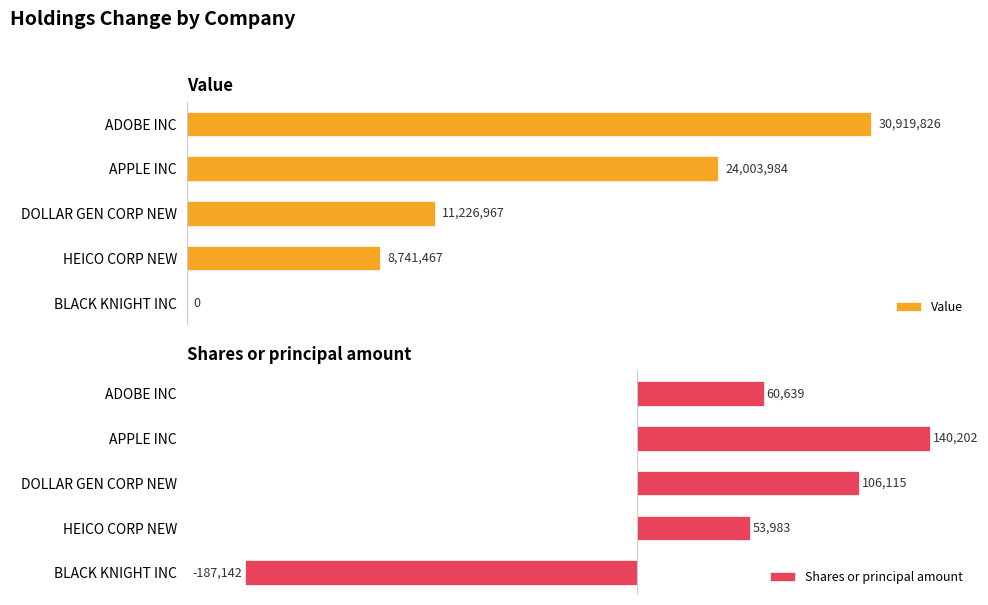

Which category has the lowest value in the Shares or principal amount series?

BLACK KNIGHT INC